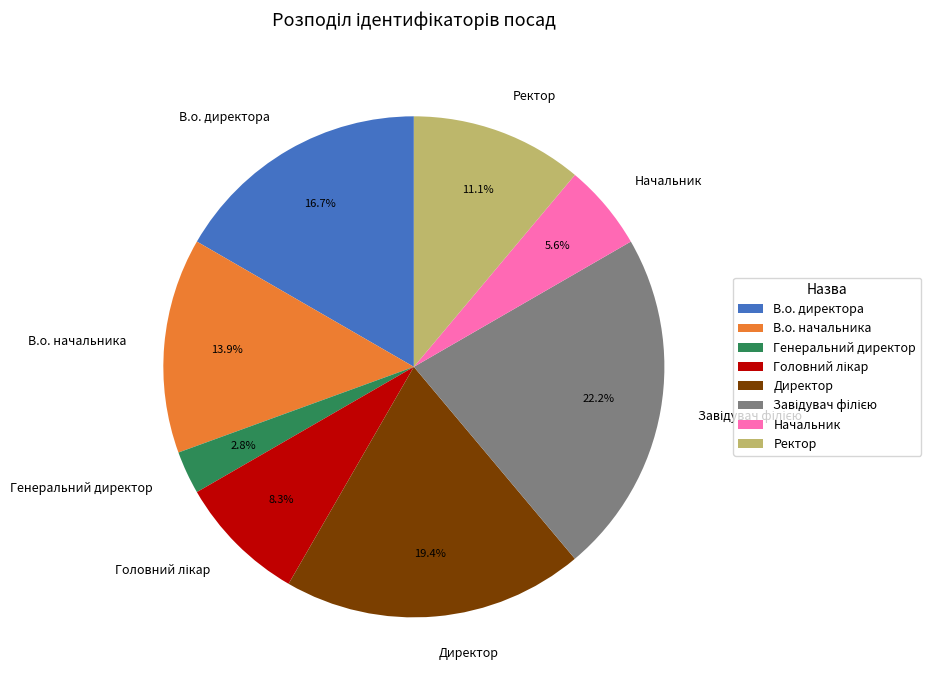

How many segments does this pie chart have?

8